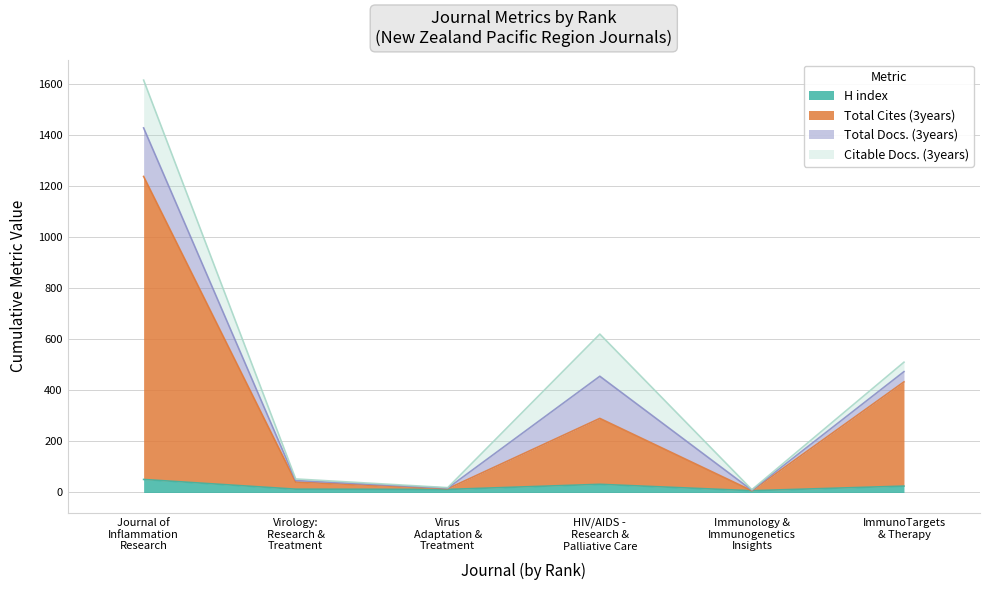

Does the chart display data point markers on the line(s)?

No